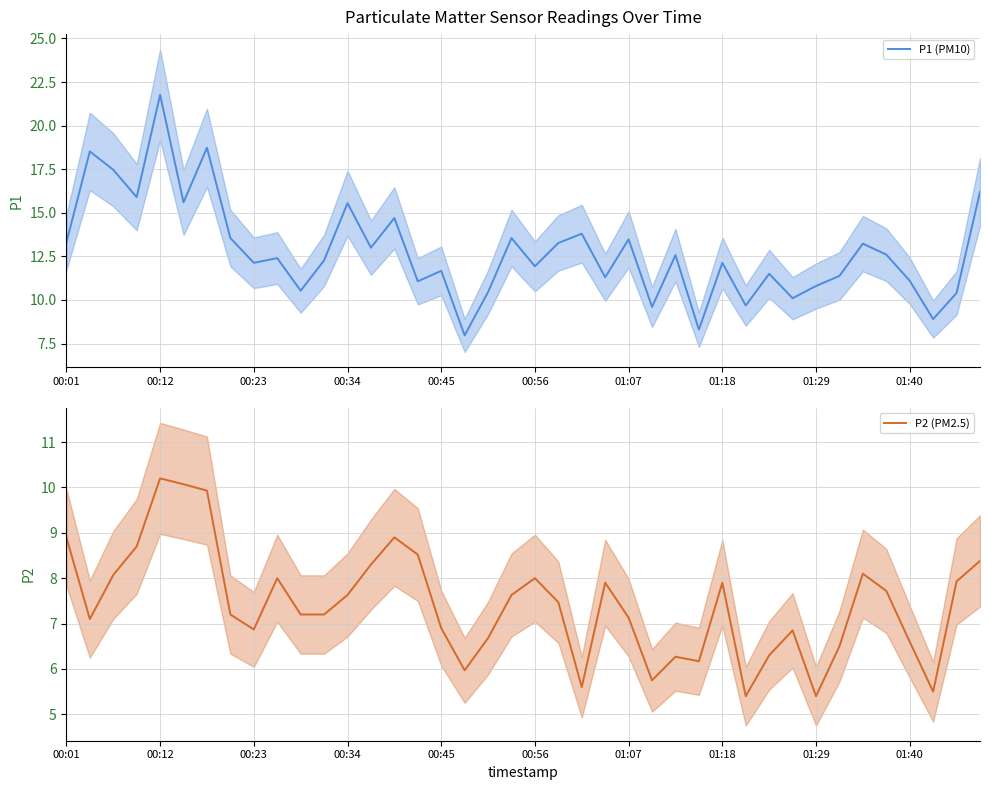

The value of P1 (PM10) at 01:07 is 13.5. True or false?

True